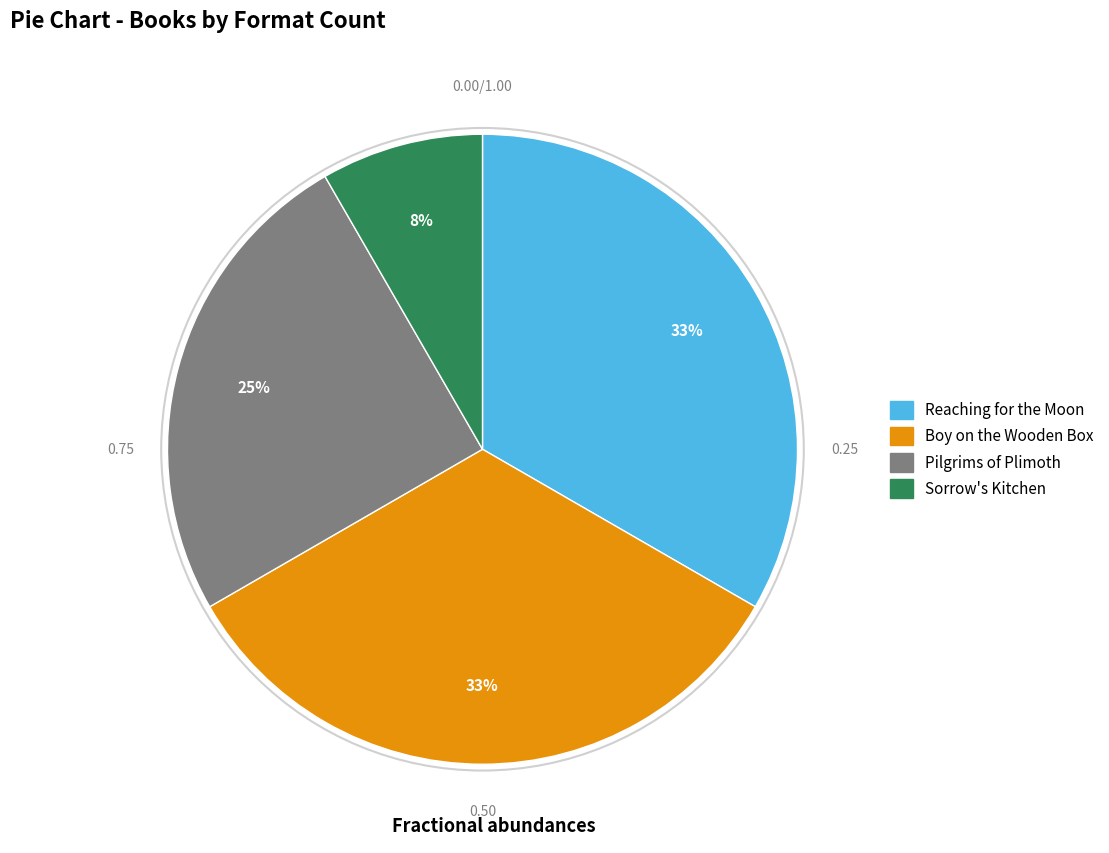

Is the sum of Boy on the Wooden Box and Pilgrims of Plimoth greater than half?

Yes